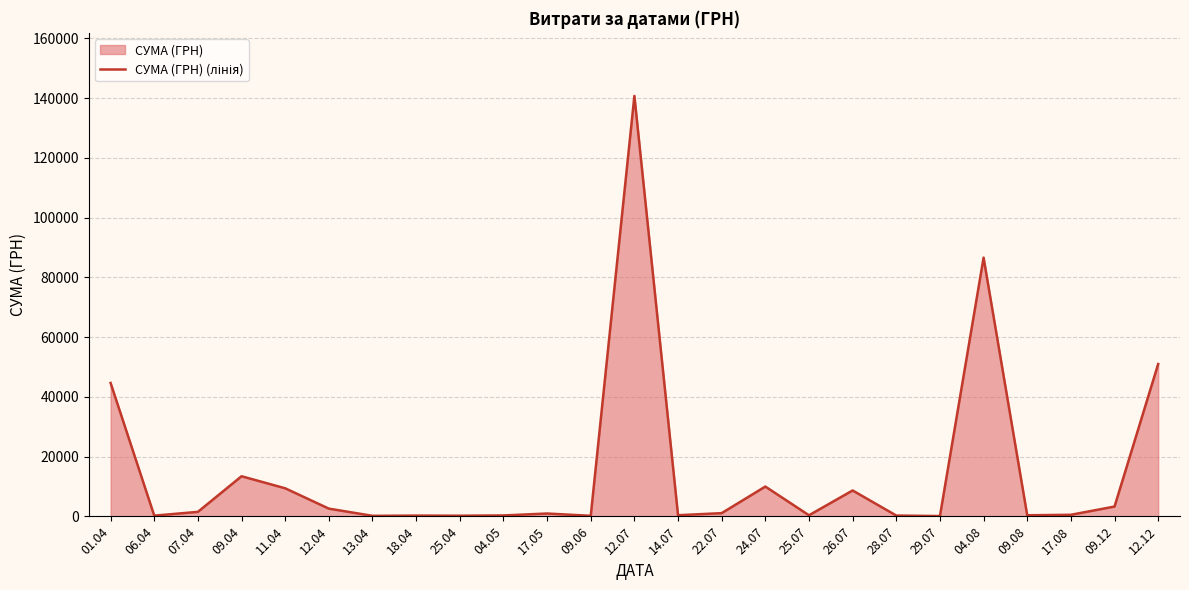

How many interior local peaks (higher than both neighbors) does the data have?

7